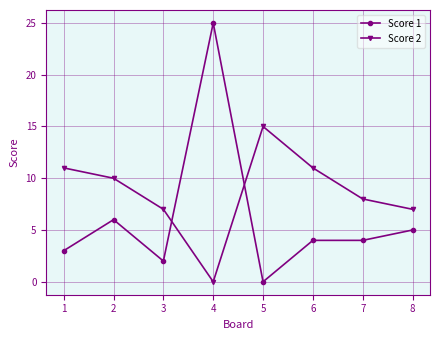

How many data points does each series have?

8